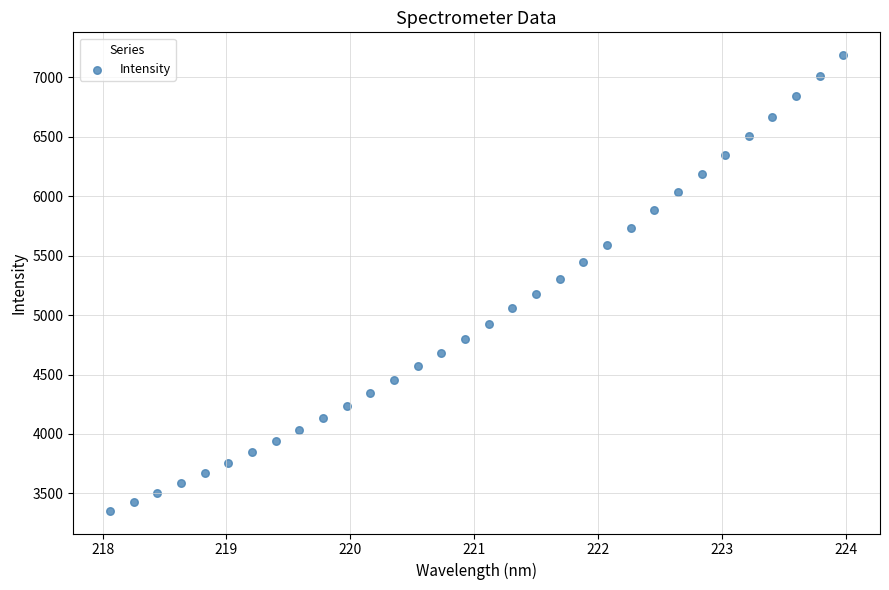

What is the range of Y values (max minus min)?

3830.1